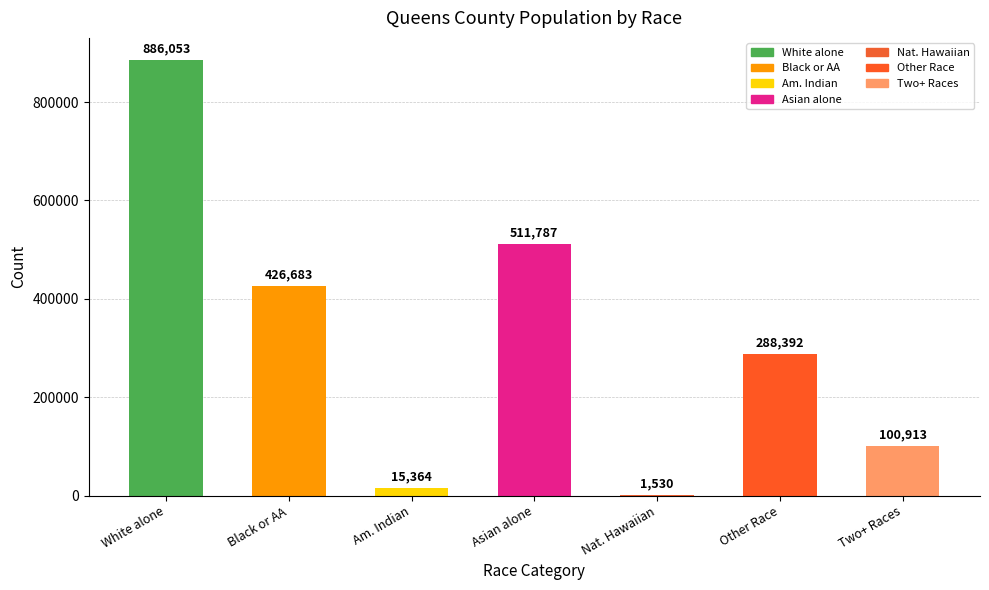

At which label does the data first exceed 288392?

White alone